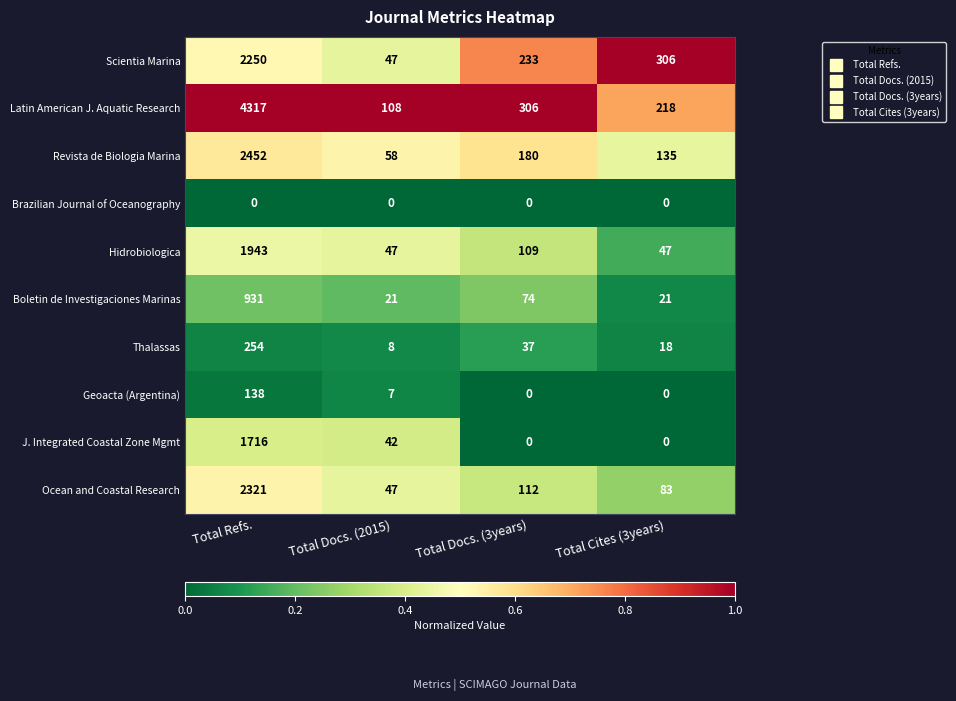

At which label does Ocean and Coastal Research reach its peak?

Total Refs.